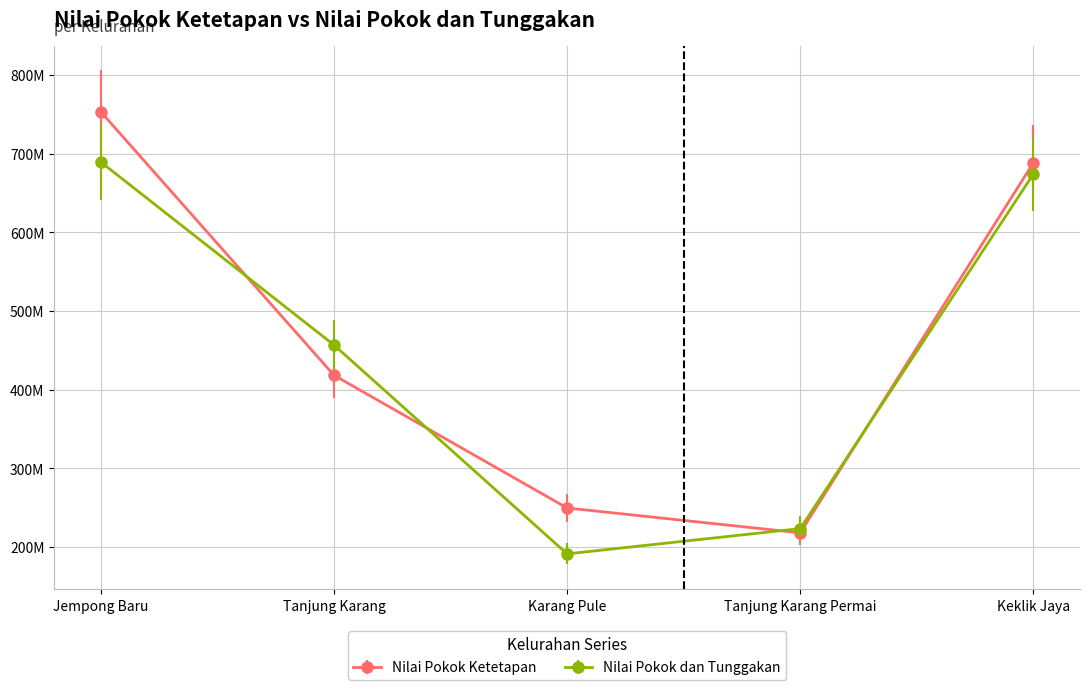

What is the label of the 3rd point from the right?

Karang Pule